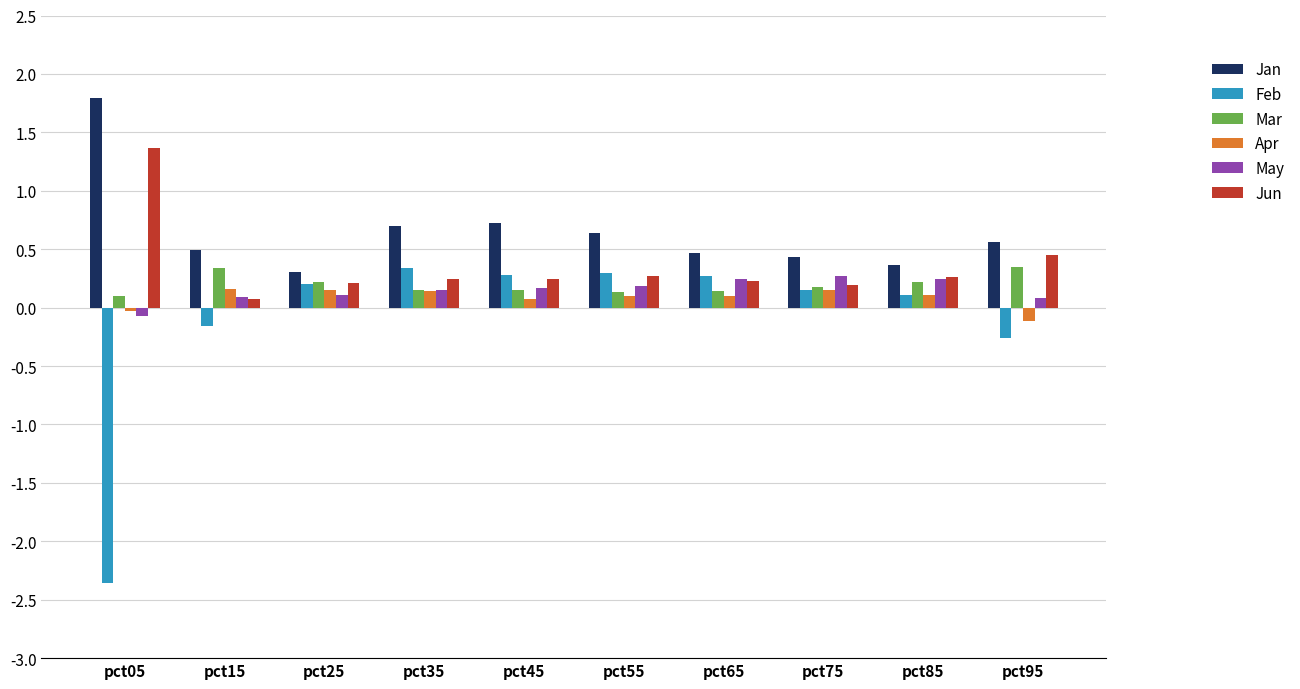

Which series has the largest range (max minus min)?

Feb